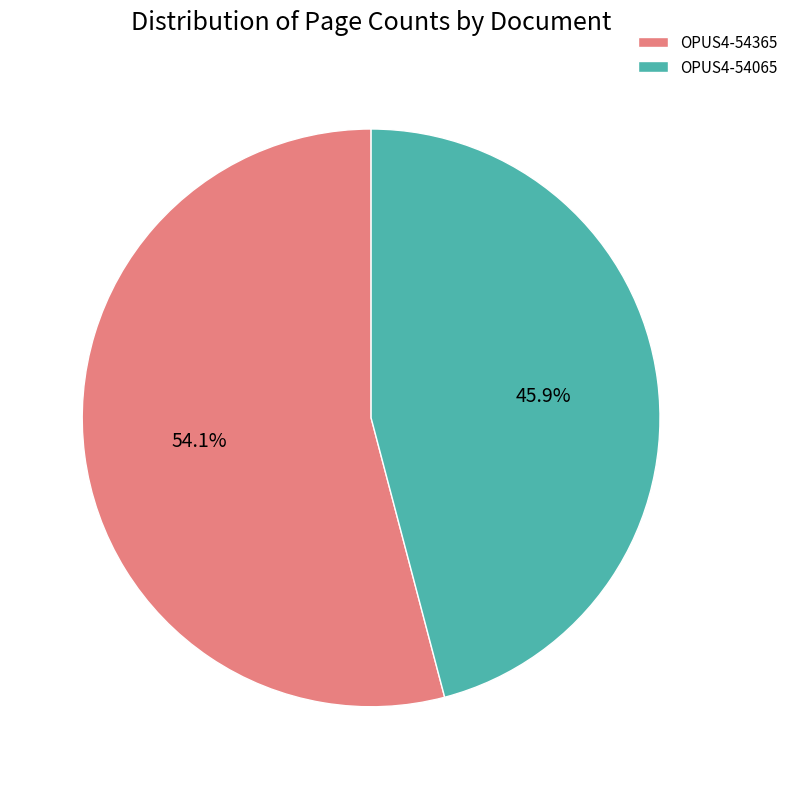

How many segments does this pie chart have?

2